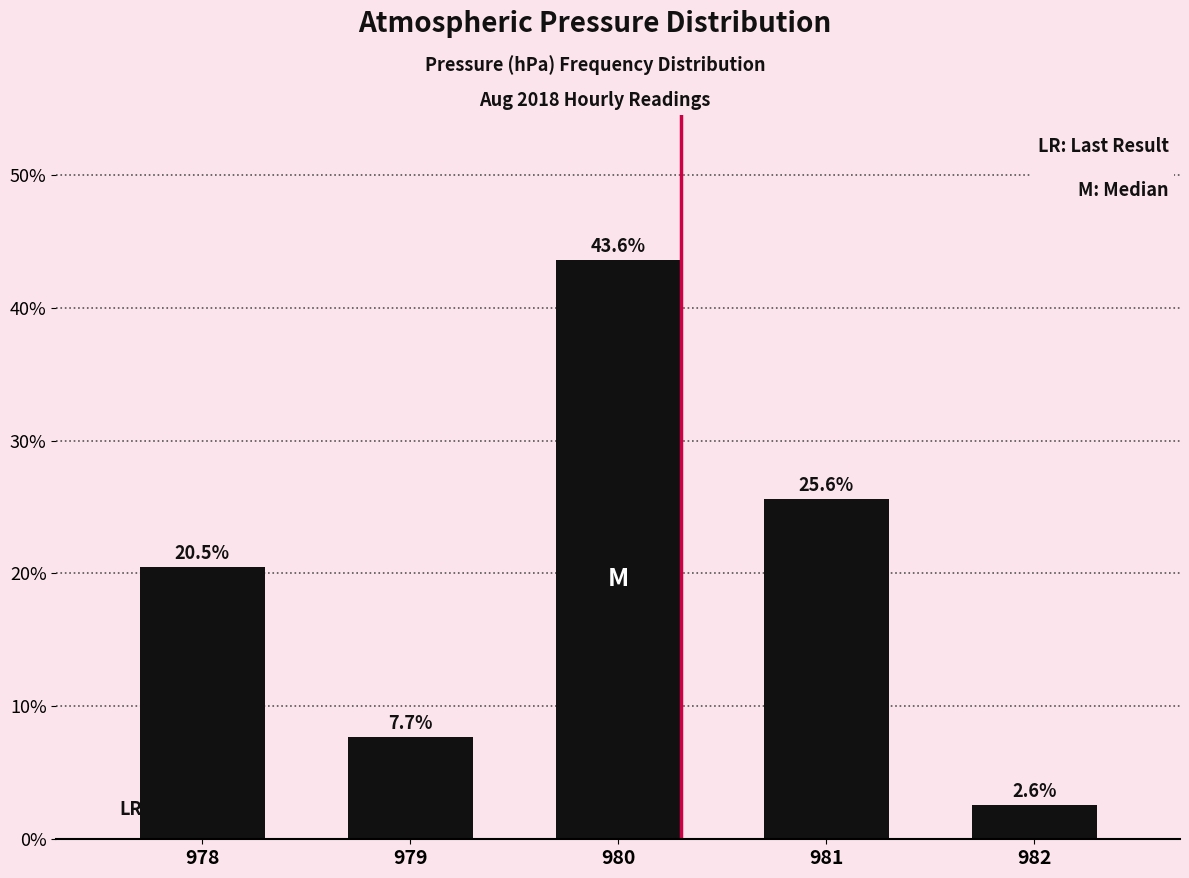

What is the approximate value at 980?

43.6